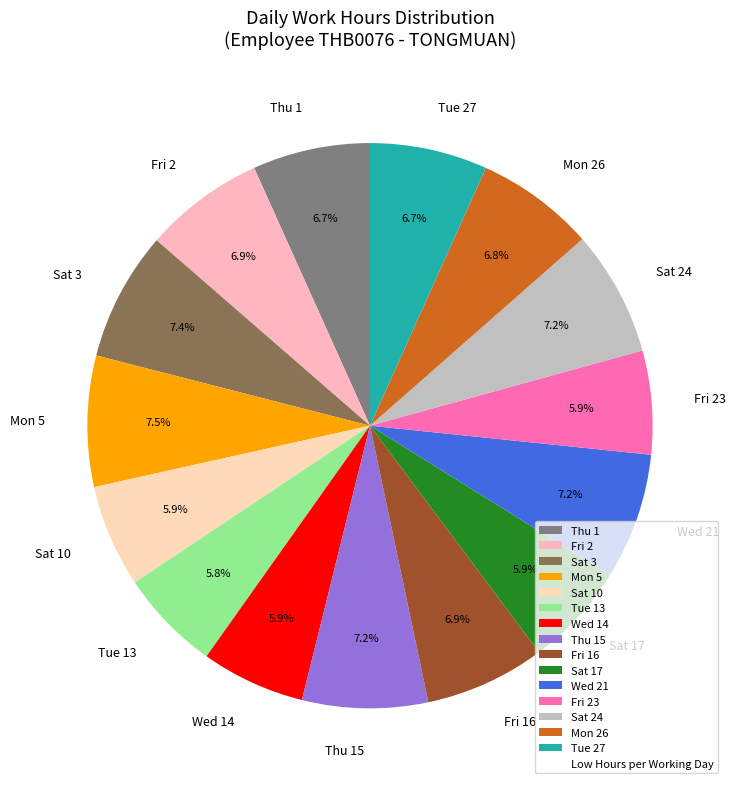

Does Sat 17 represent more than half of the total?

No